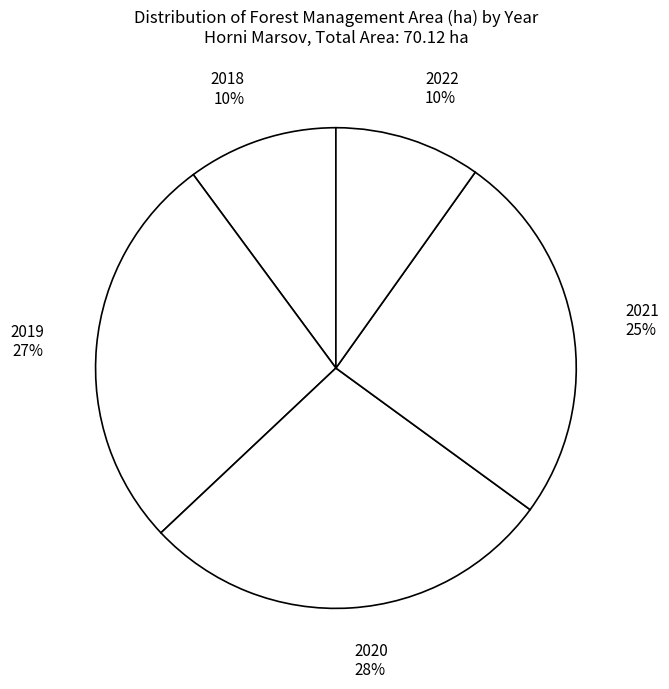

What is the ratio of the value at 2021 to the value at 2019?

0.9